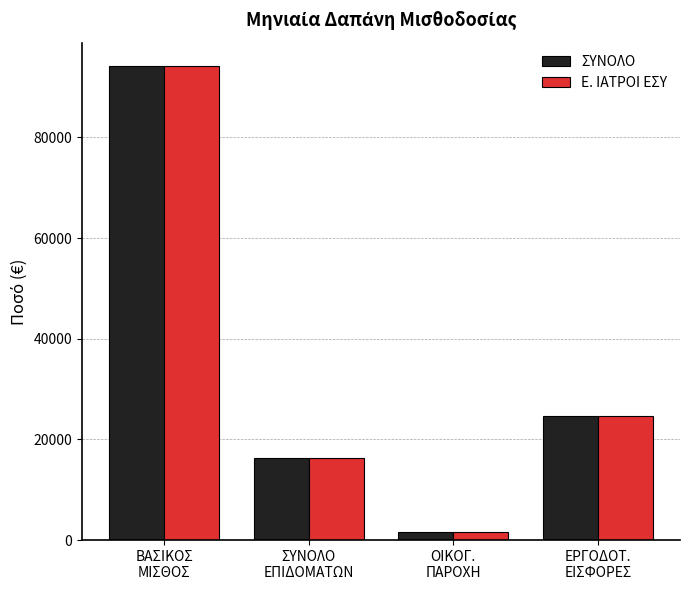

How many bars are there in total?

8